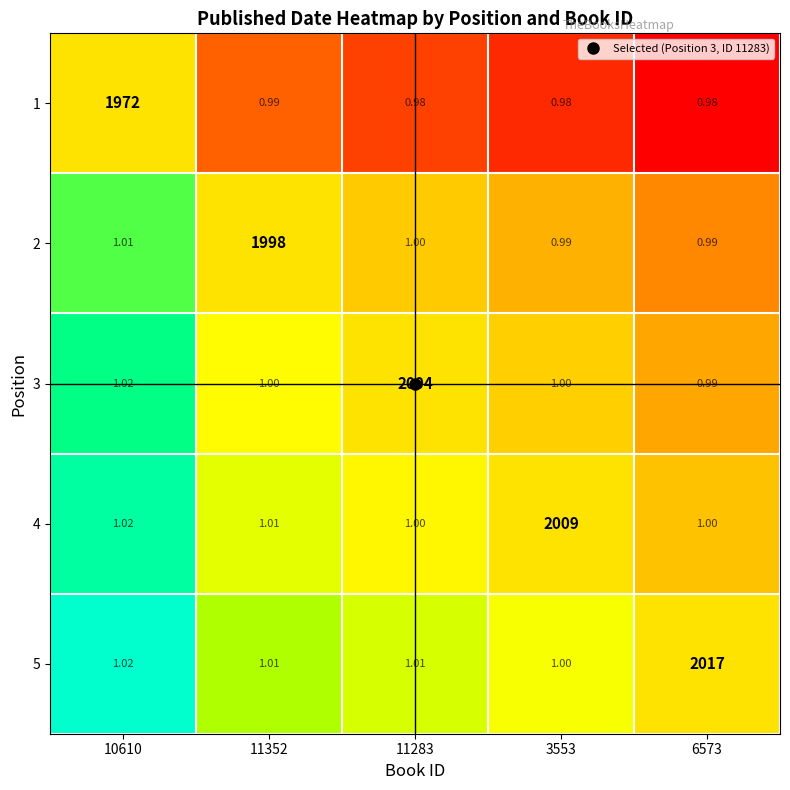

Is the value of 5 at 11283 greater than the value of 1 at 10610?

No